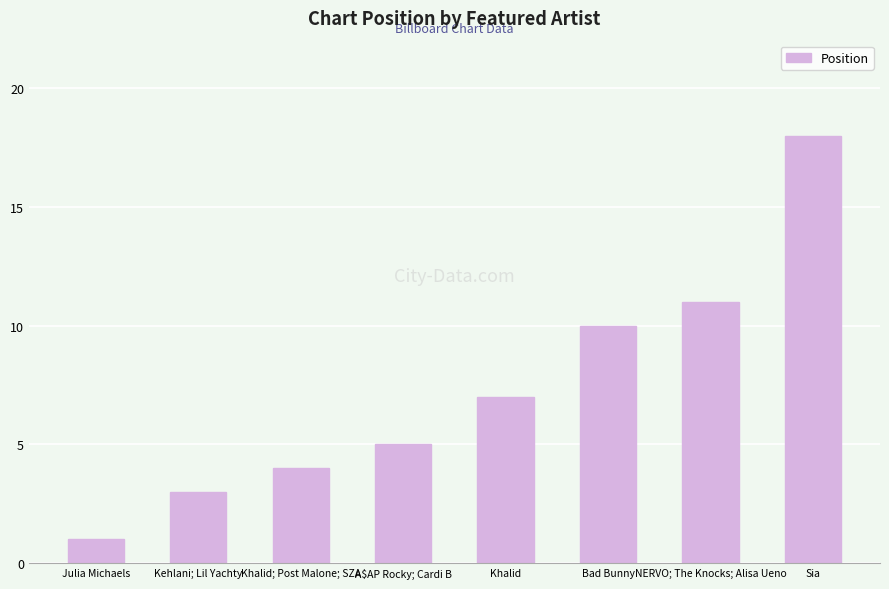

Rank the categories by value from highest to lowest.

Sia, NERVO; The Knocks; Alisa Ueno, Bad Bunny, Khalid, A$AP Rocky; Cardi B, Khalid; Post Malone; SZA, Kehlani; Lil Yachty, Julia Michaels